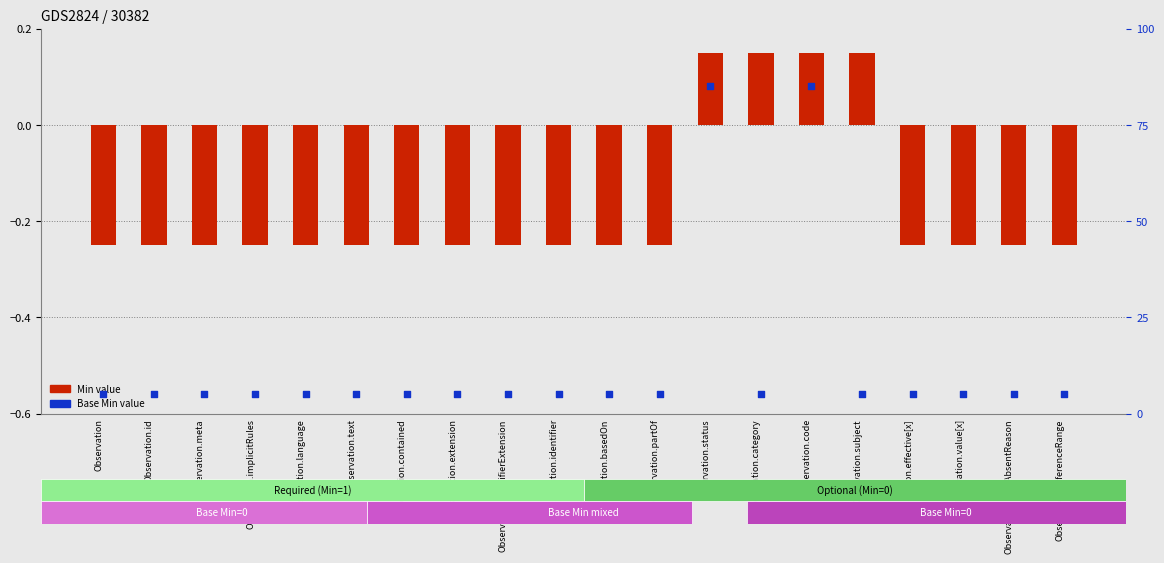

What is the total value across all series at Observation.status?

85.2